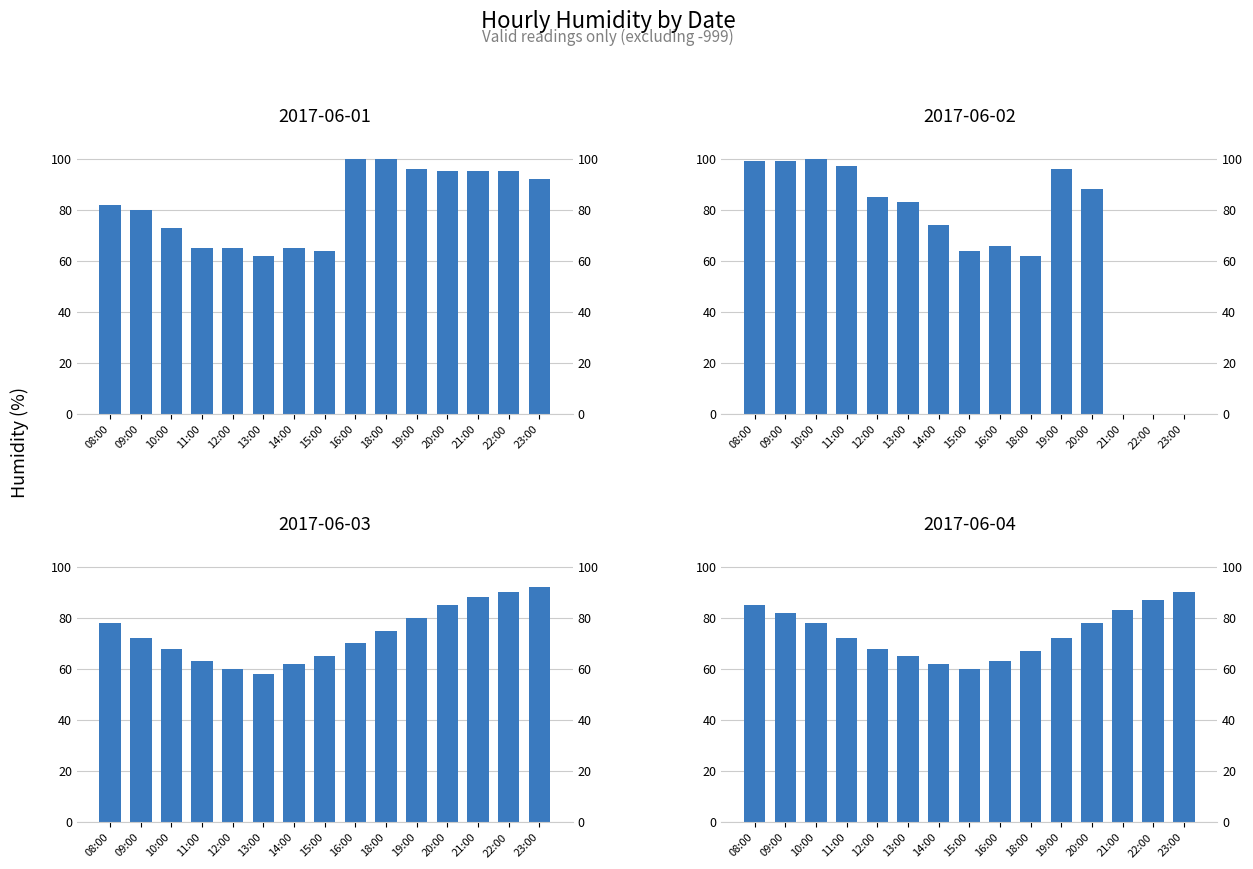

True or false: 2017-06-02 has a value of 66 at 16:00.

True